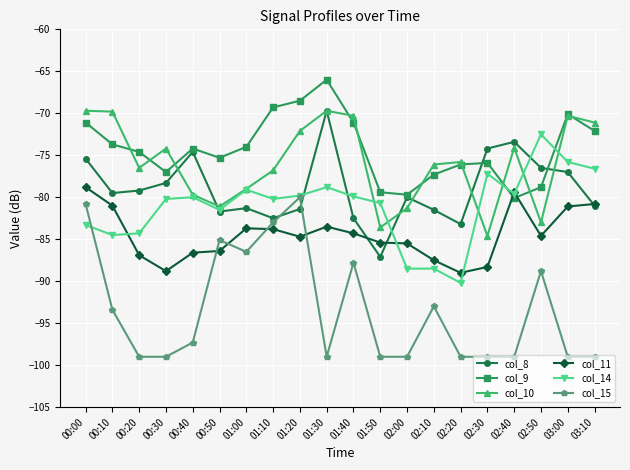

At which category is the sum across all series the highest?

00:00